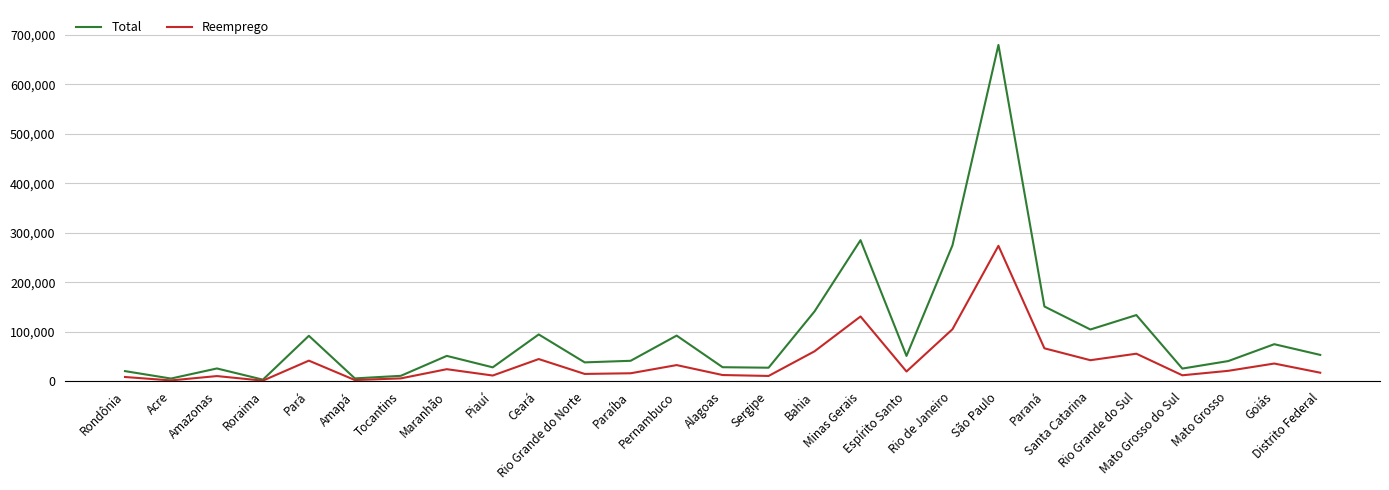

Which series has the largest total across all categories?

Total